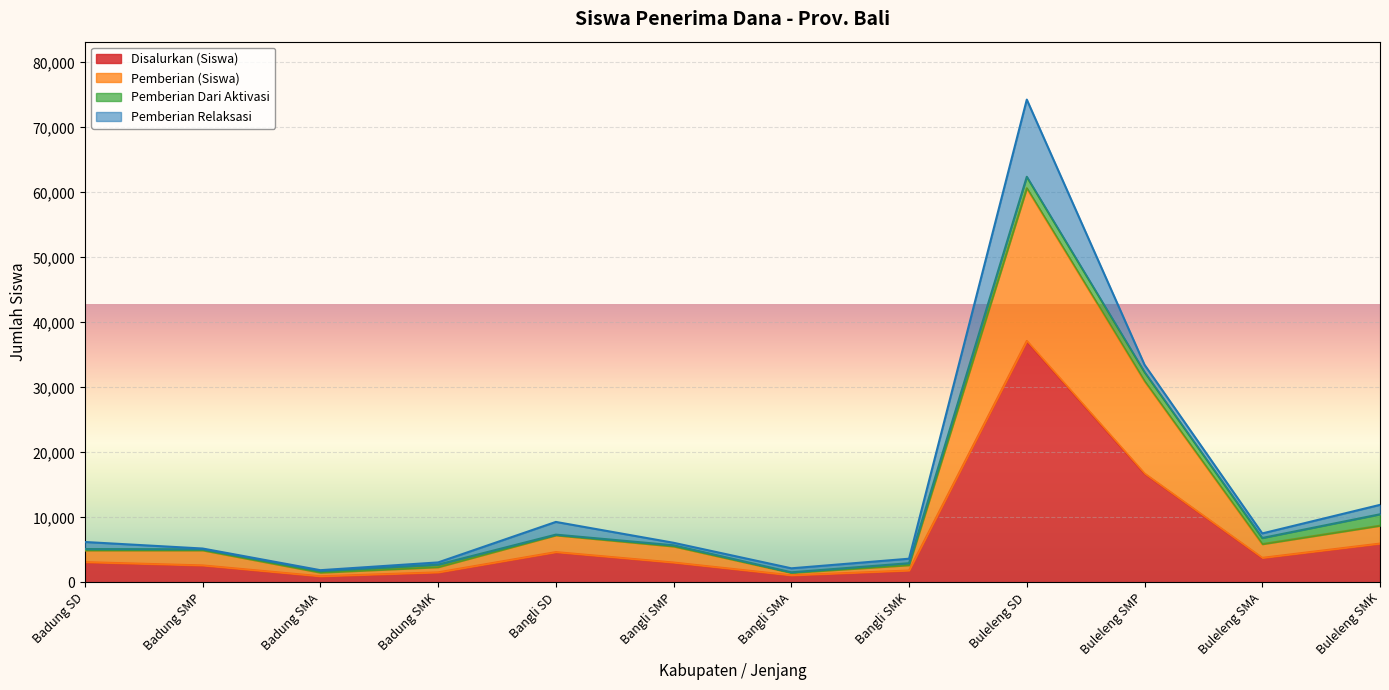

What is the total value across all series at Bangli SD?

9294